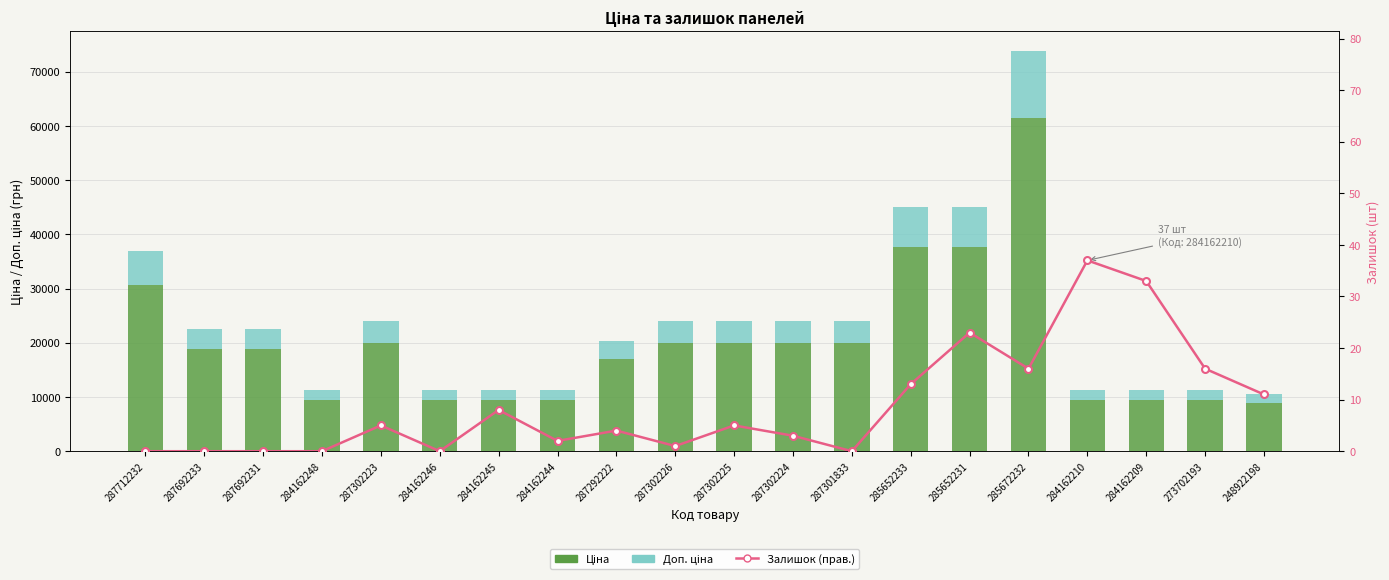

The value of Ціна at 287302223 is 4654.0. True or false?

False